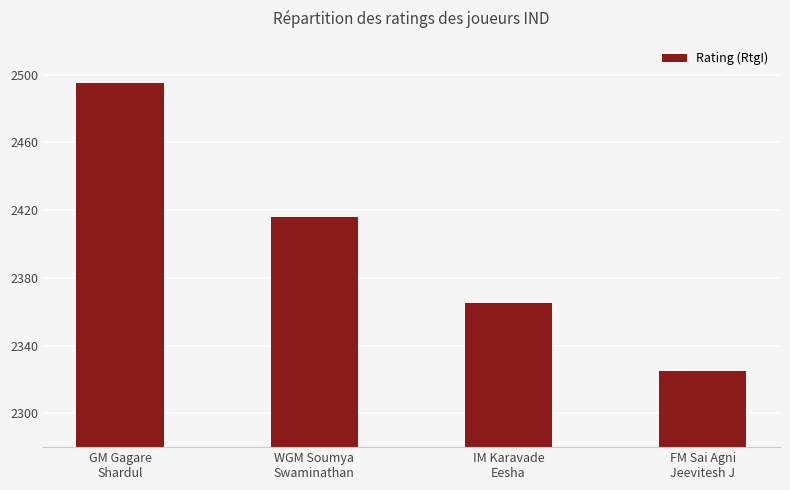

What is the label of the 4th bar from the right?

GM Gagare
Shardul